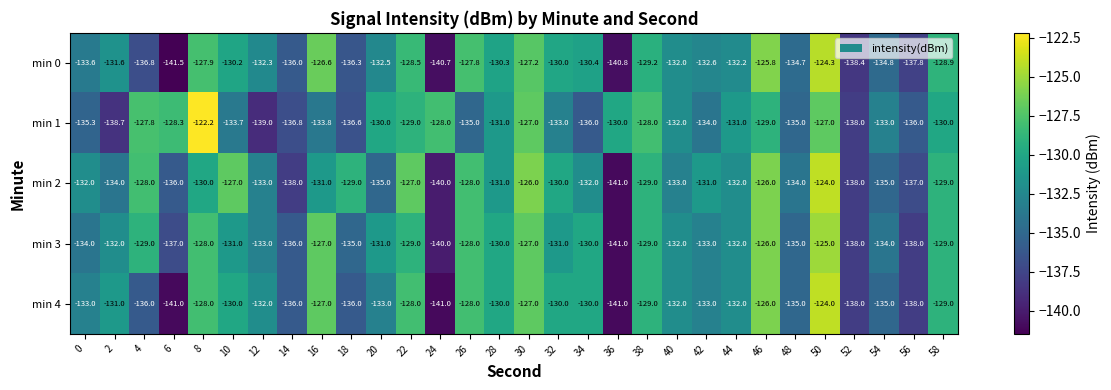

What is the sum of the min 4 values at 20 and 24?

-274.0